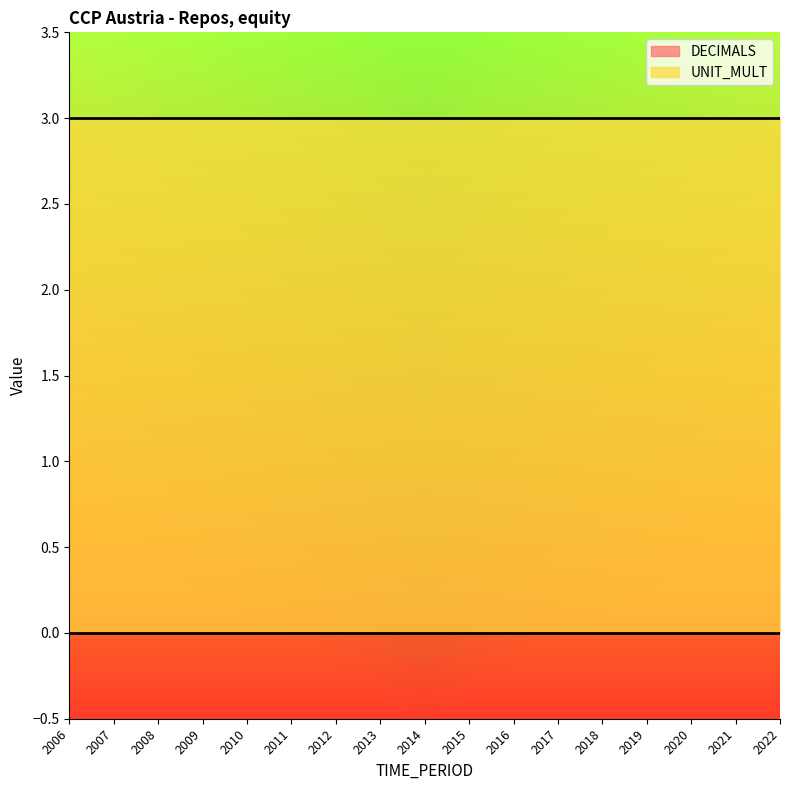

Rank the series by their maximum value, from lowest to highest.

DECIMALS, UNIT_MULT